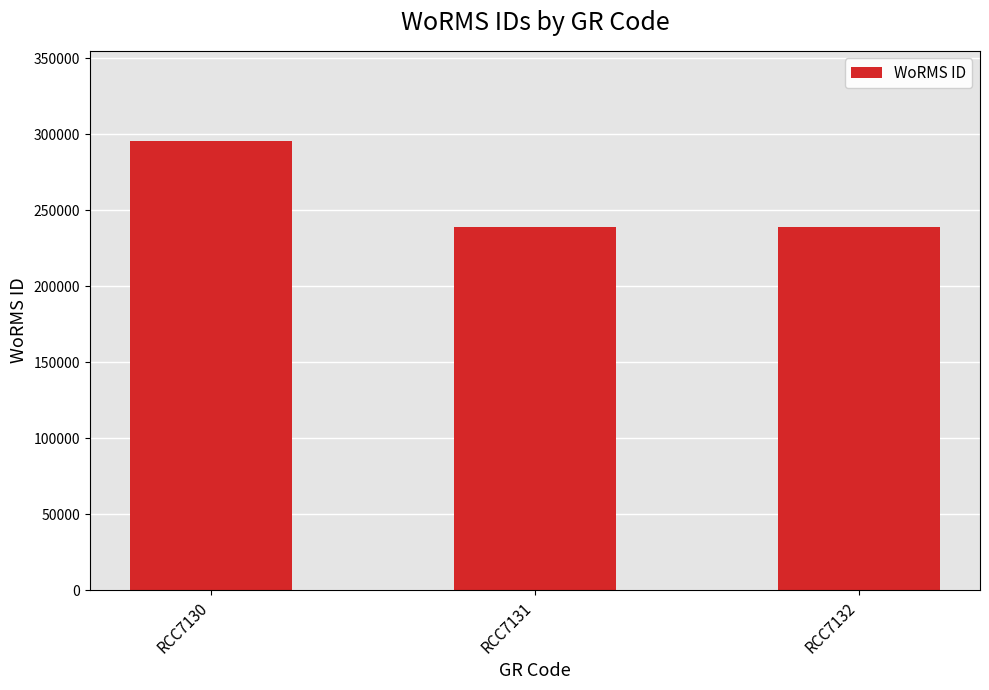

What value does the data have at RCC7131, to the nearest 50?

239200